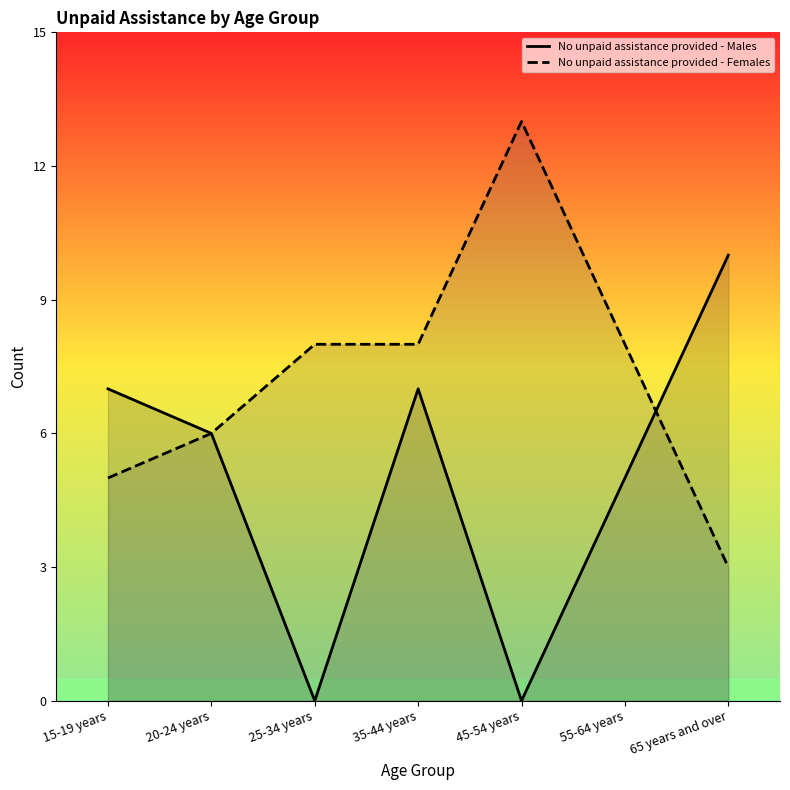

How many interior local peaks does the No unpaid assistance provided - Females series have?

1